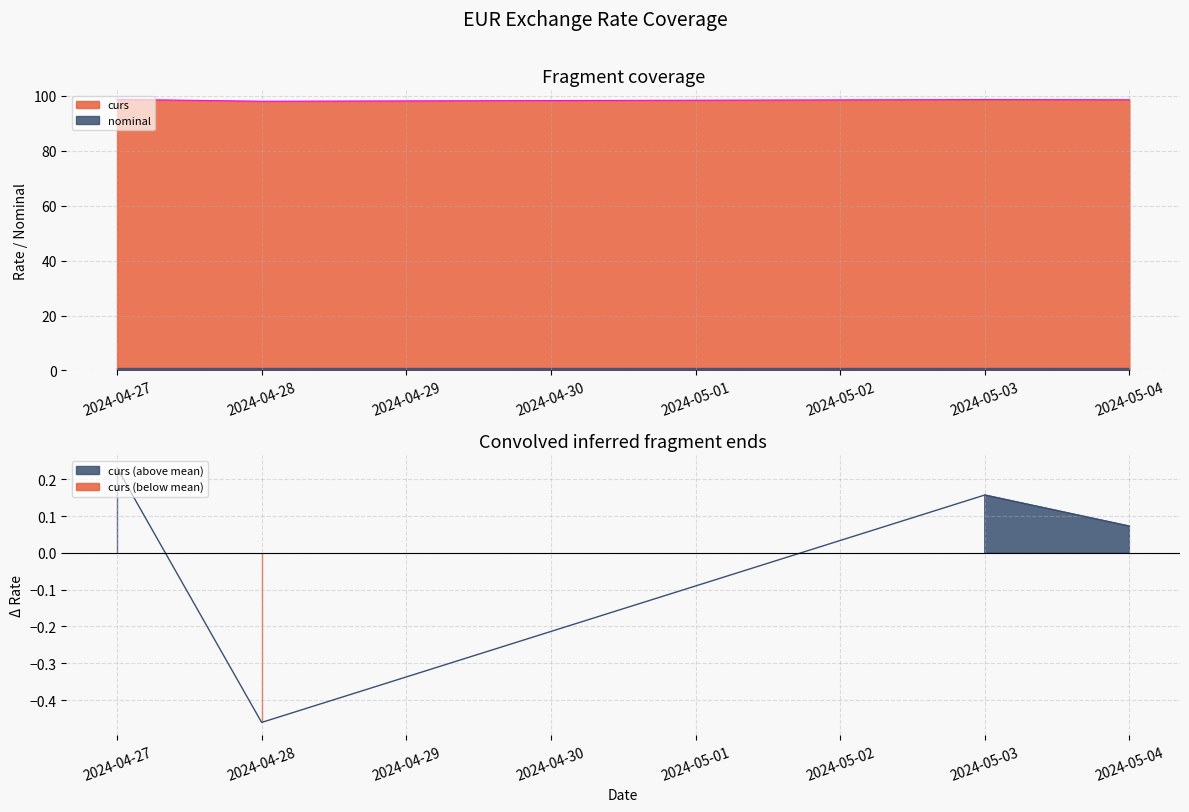

How many lines are shown in the chart?

1